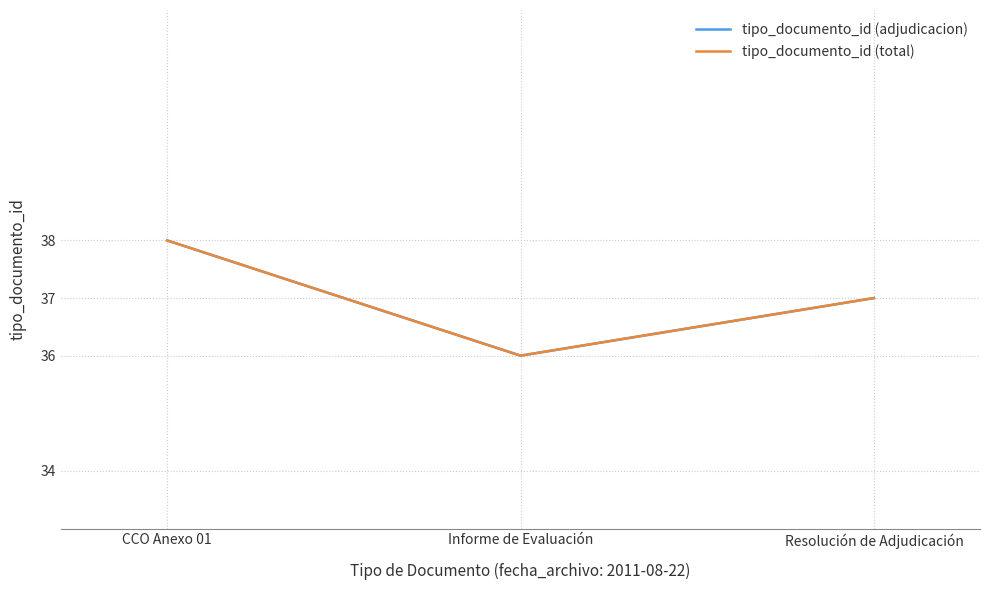

Does the chart have visible grid lines?

Yes